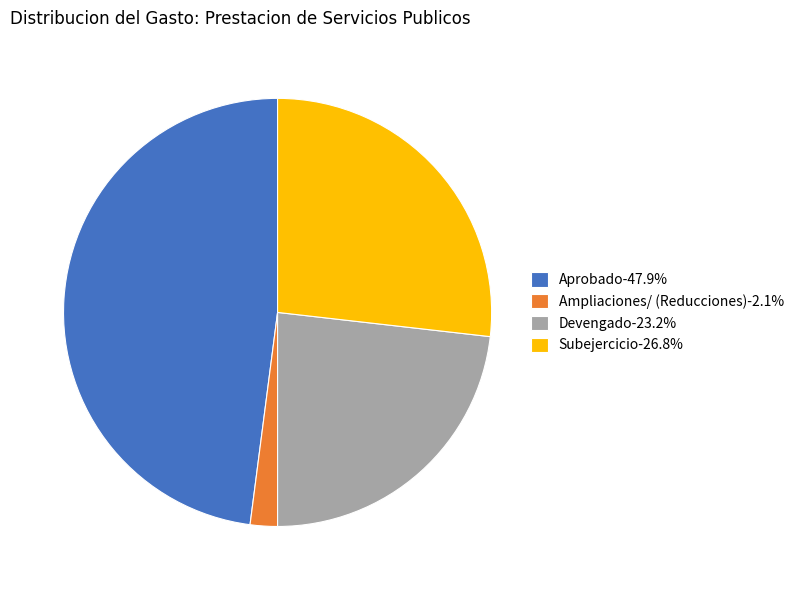

Is there any slice that represents more than half of the pie?

No